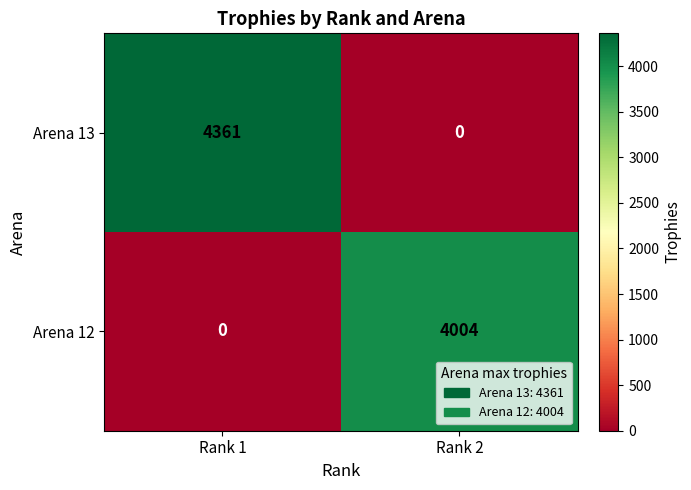

What is the maximum value shown in the chart?

4361